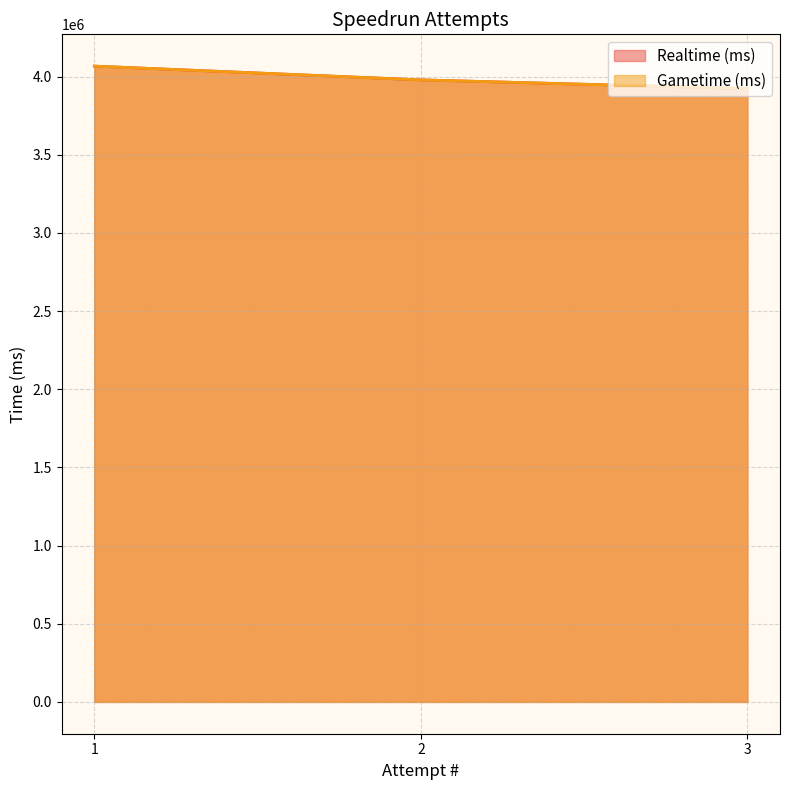

Which category has the highest value in the Realtime (ms) series?

1